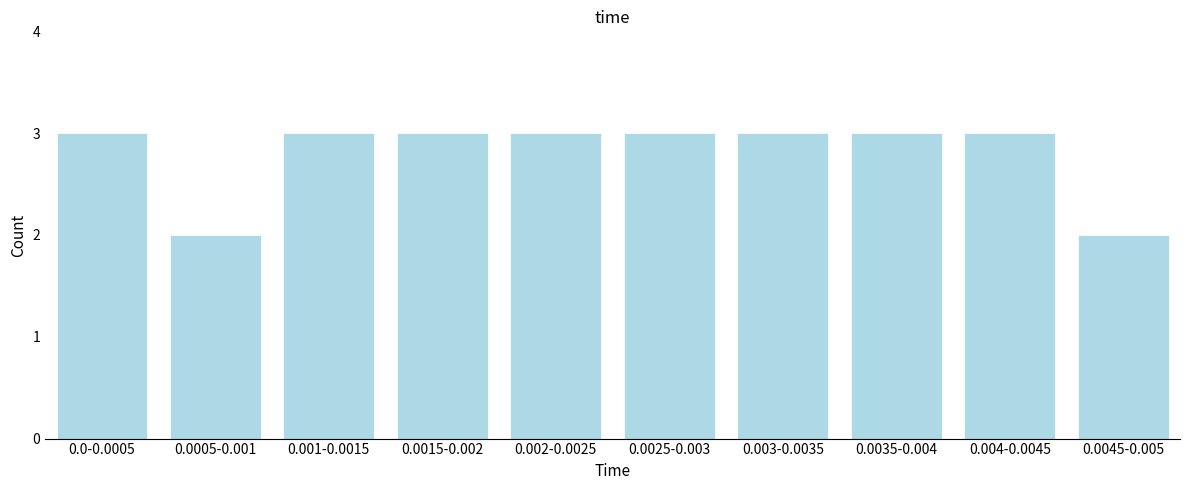

Reading left to right, what are all the values shown in this chart?

0.0-0.0005=3	0.0005-0.001=2	0.001-0.0015=3	0.0015-0.002=3	0.002-0.0025=3	0.0025-0.003=3	0.003-0.0035=3	0.0035-0.004=3	0.004-0.0045=3	0.0045-0.005=2